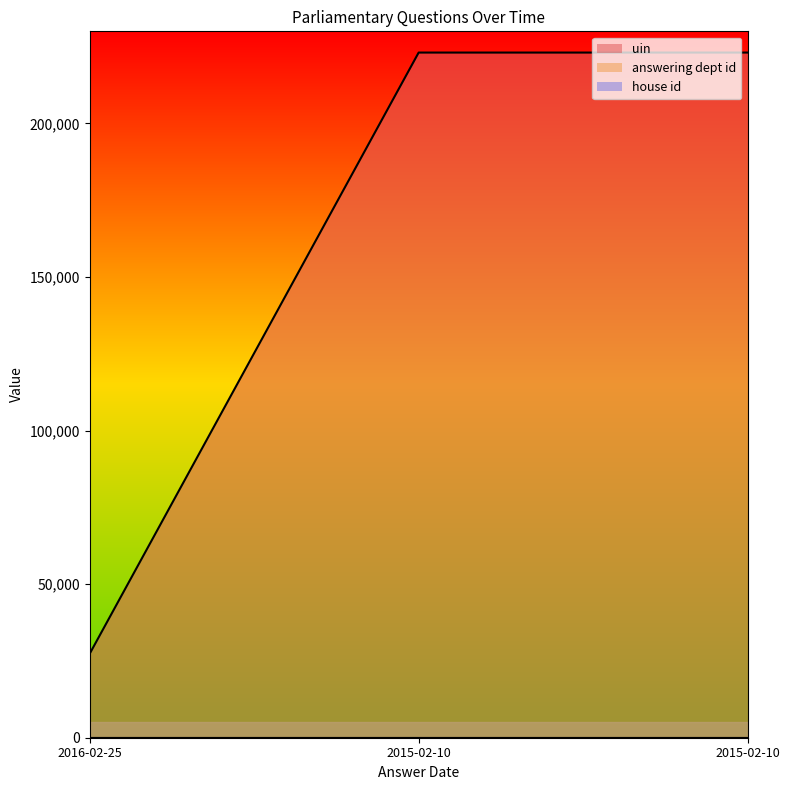

The value of house id at 2015-02-10 is 2. True or false?

False